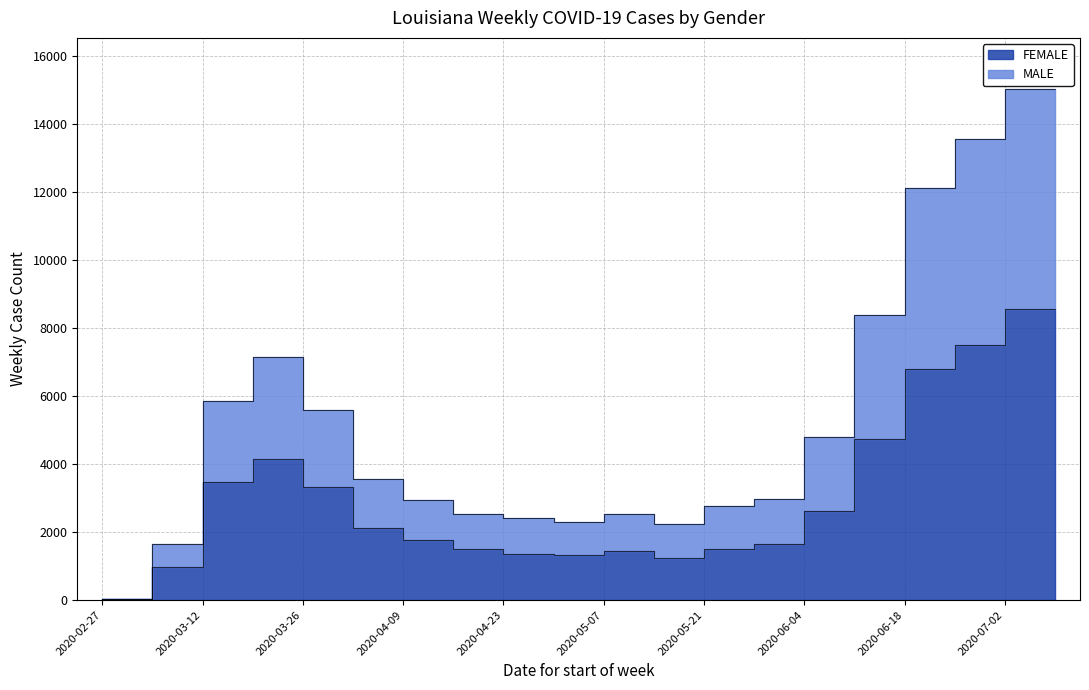

True or false: MALE and FEMALE intersect in this chart.

False